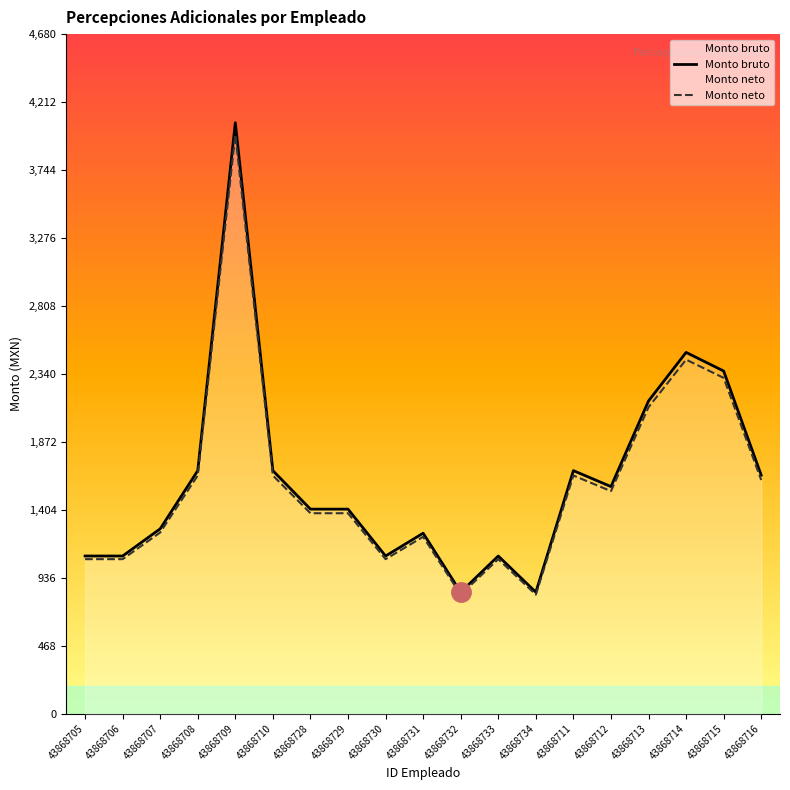

What position from the left is 43868728?

7